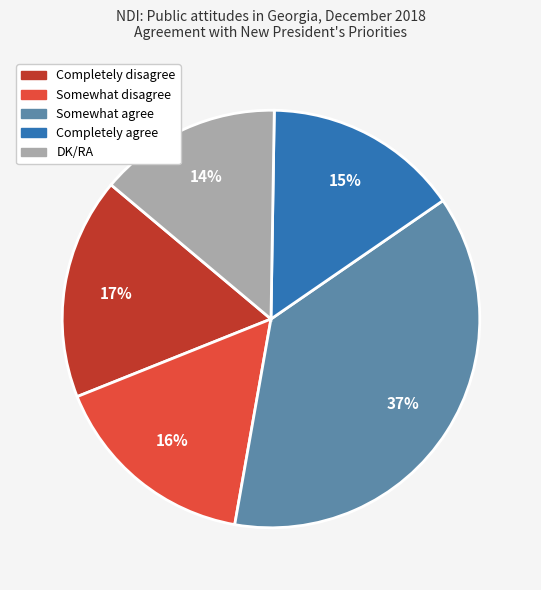

To the nearest percent, what is the combined percentage of Somewhat agree and Completely disagree?

55%